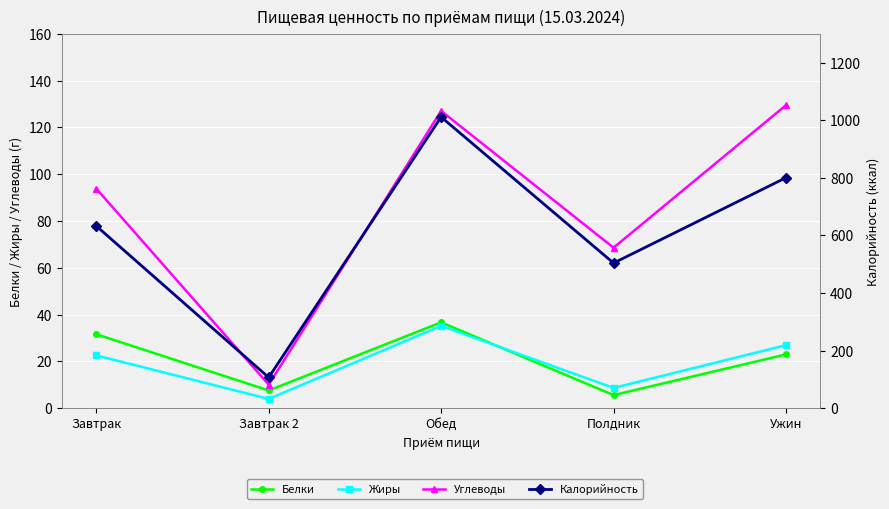

Reading left to right, transcribe all the data shown in this chart.

Белки: Завтрак=31.6	Завтрак 2=7.6	Обед=36.7	Полдник=5.6	Ужин=23.0
Жиры: Завтрак=22.6	Завтрак 2=4.0	Обед=35.2	Полдник=8.7	Ужин=27.0
Углеводы: Завтрак=93.9	Завтрак 2=10.1	Обед=127.1	Полдник=68.6	Ужин=129.5
Калорийность: Завтрак=633.0	Завтрак 2=107.0	Обед=1011.4	Полдник=504.2	Ужин=800.6